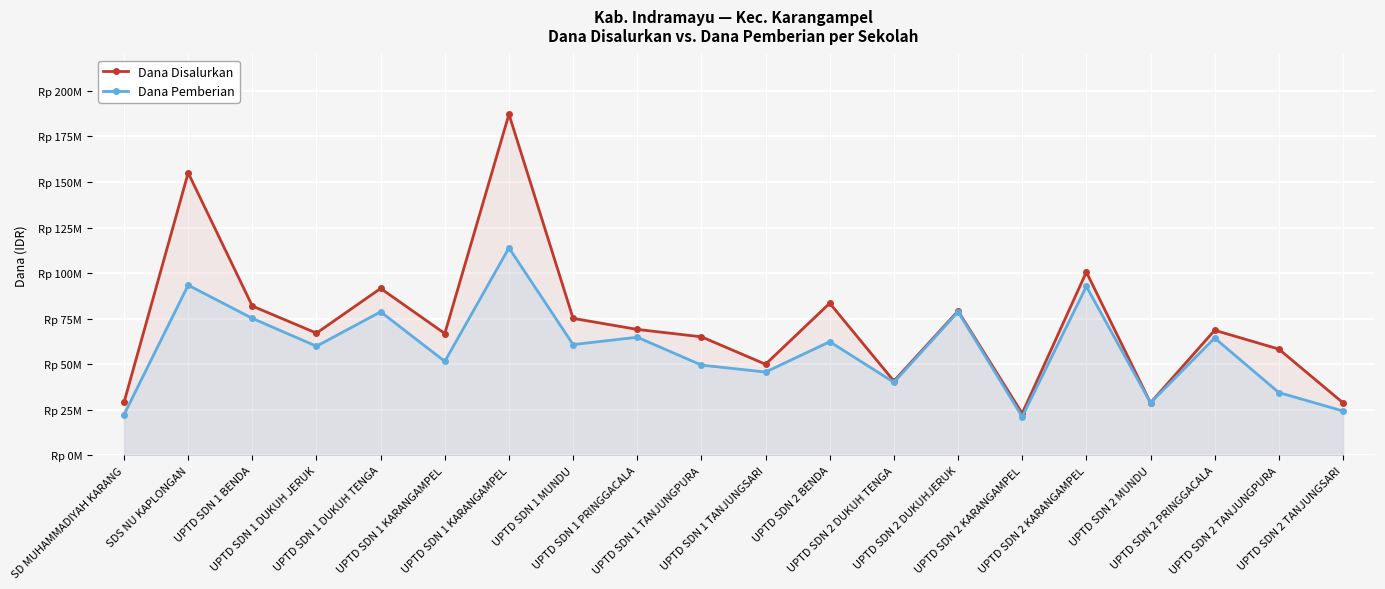

Between UPTD SDN 1 KARANGAMPEL and UPTD SDN 2 TANJUNGSARI, which series saw the biggest shift?

Dana Disalurkan